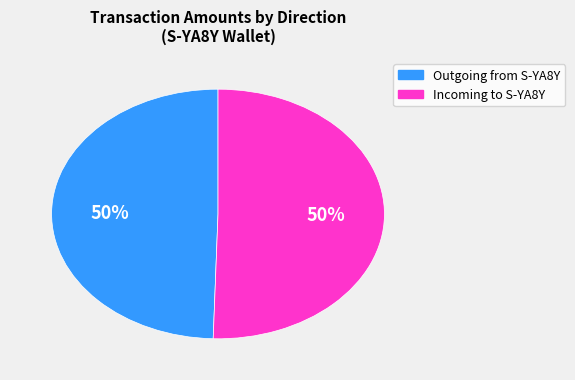

Count the number of slices in the pie.

2